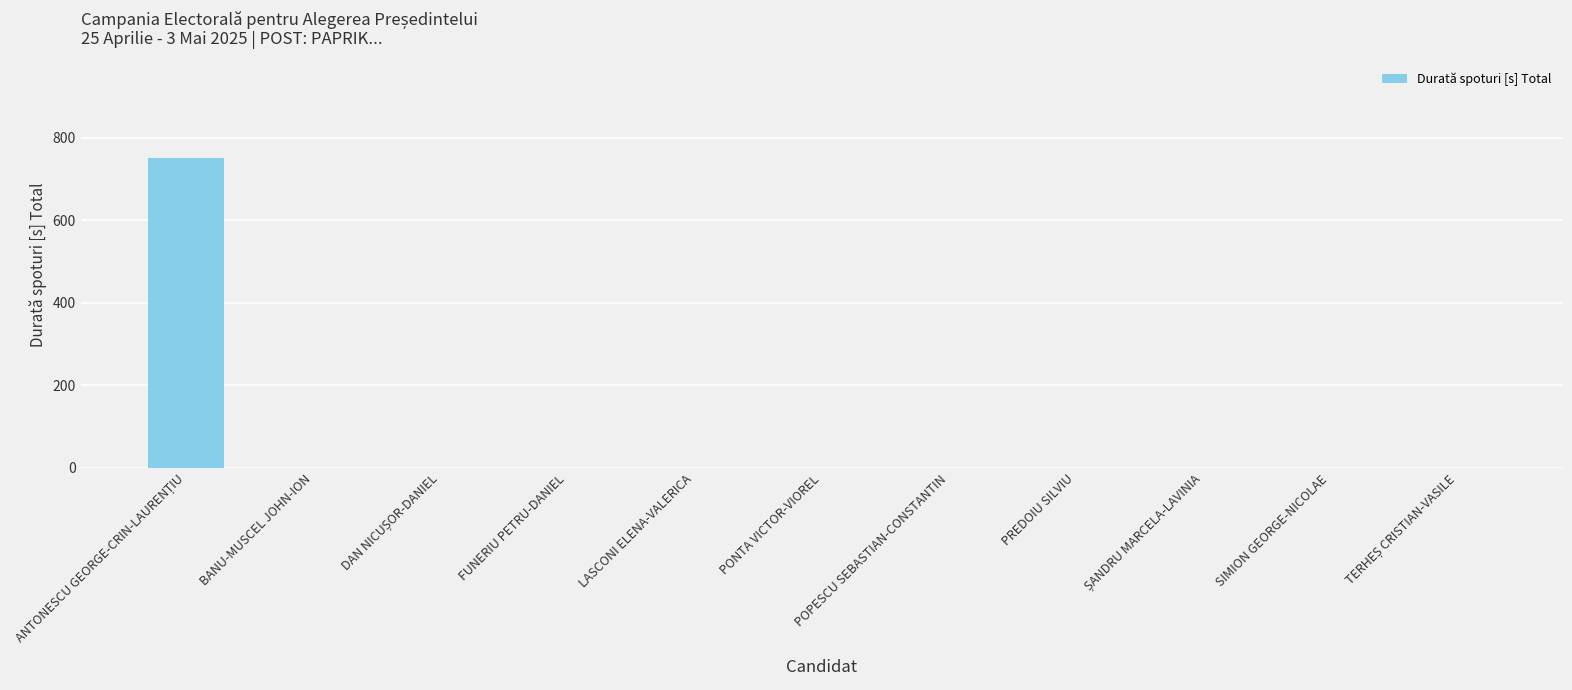

The chart shows a value of 0 at SIMION GEORGE-NICOLAE. True or false?

True